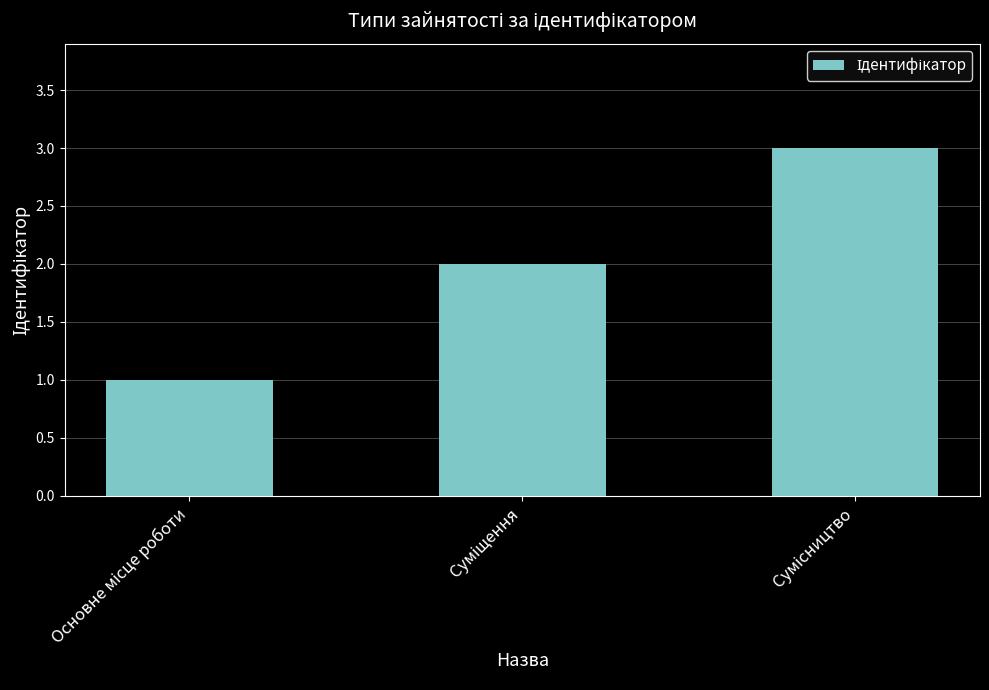

What is the maximum value shown in the chart?

3